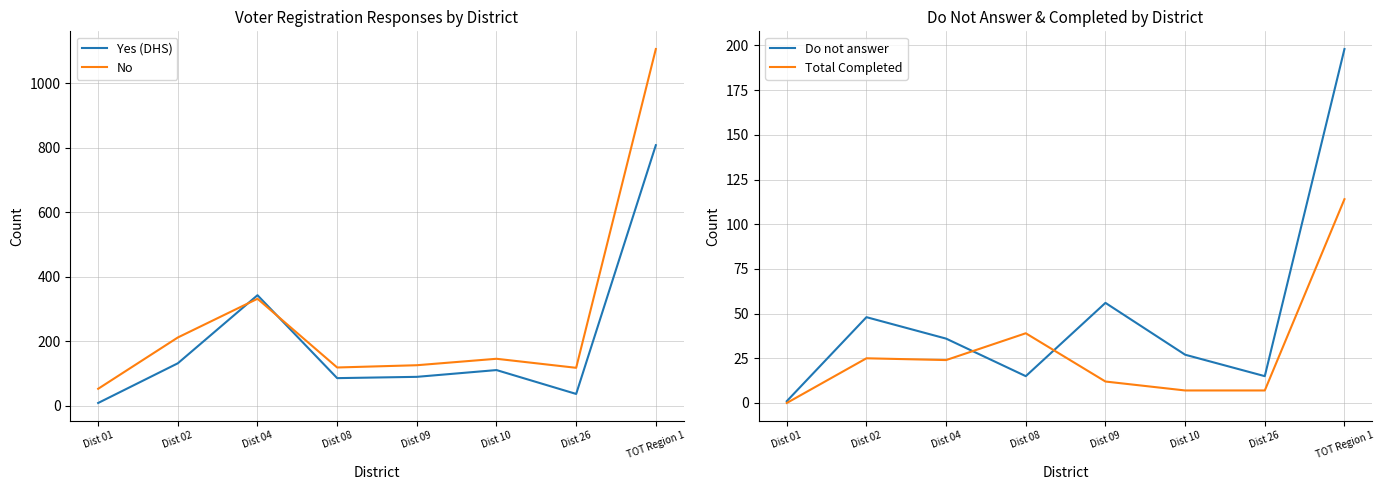

Where does the Yes (DHS) series first go above 111?

Dist 02